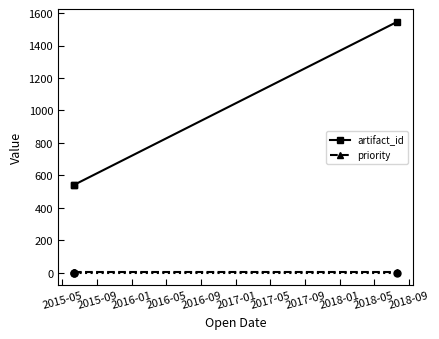

What is the sum of all artifact_id values?

2628